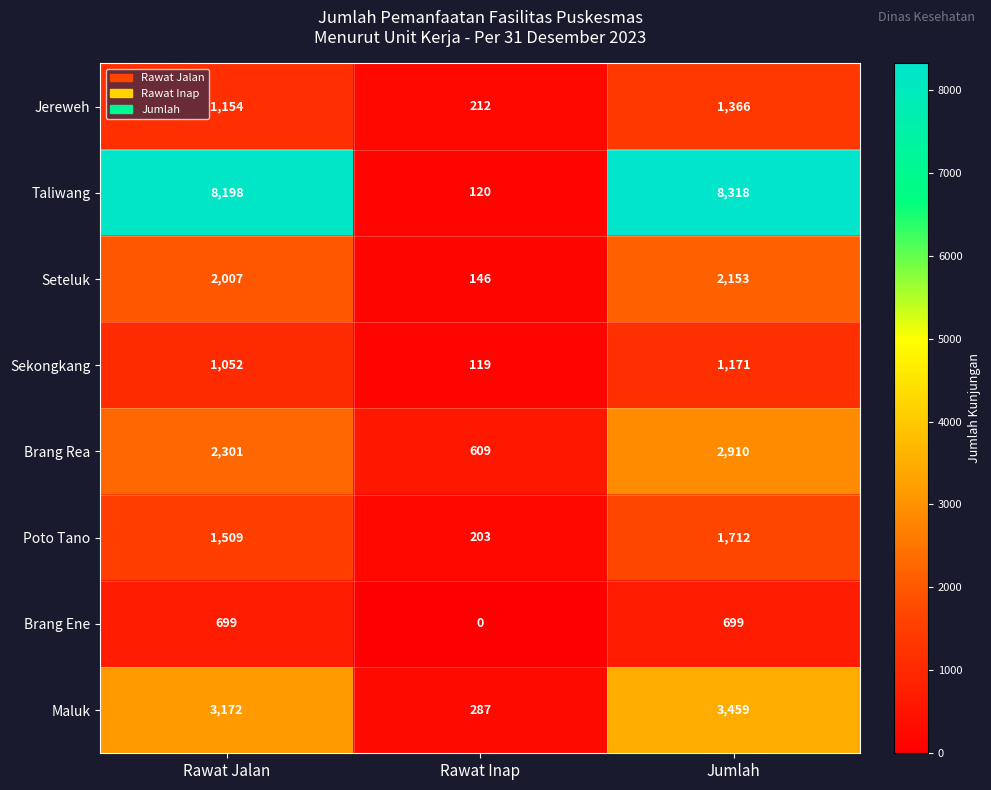

The Taliwang series shows 4939 at Rawat Jalan. True or false?

False